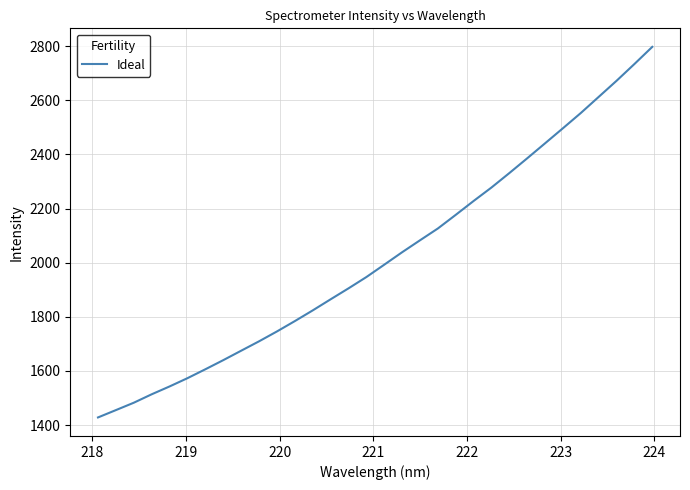

What is the difference between the maximum and second lowest values?

1342.6